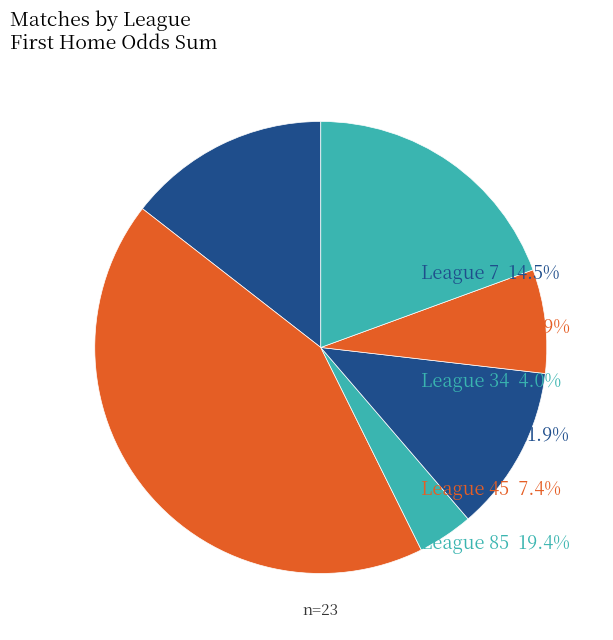

Is there any slice that represents more than half of the pie?

No